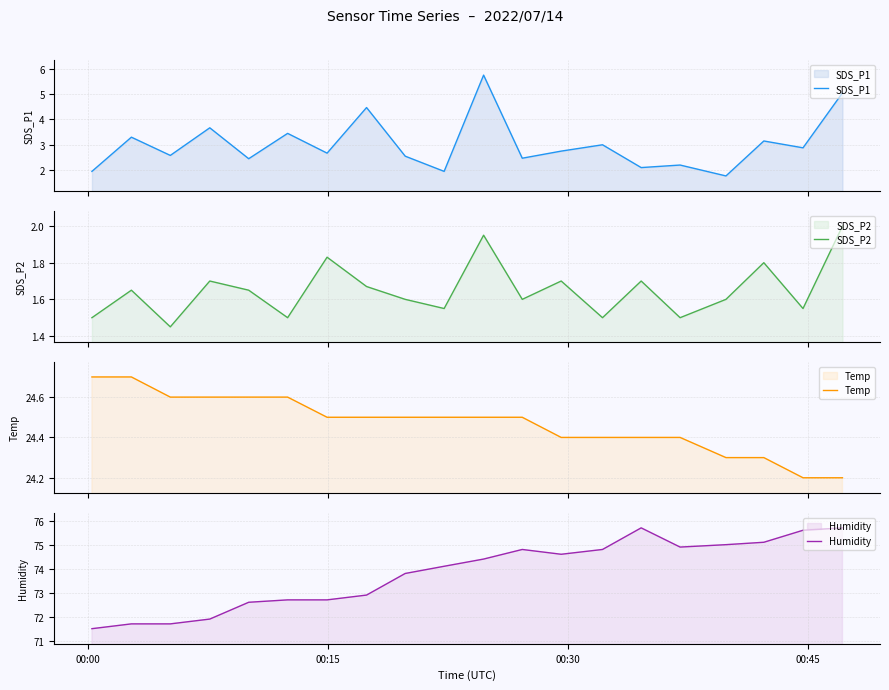

What is the average value of the Humidity series?

73.8